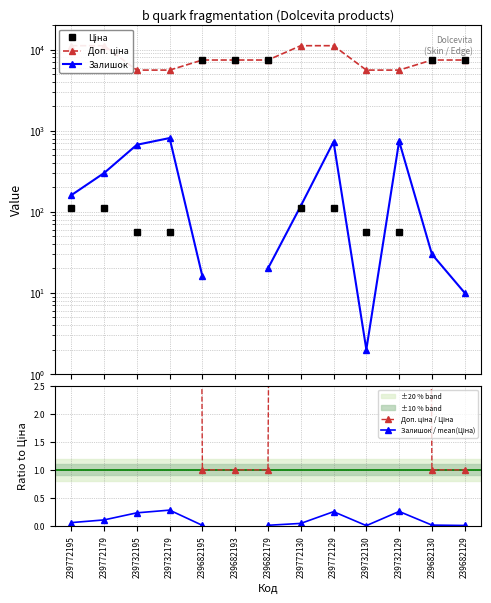

What is the difference between the maximum and minimum values in the Доп. ціна series?

5584.0